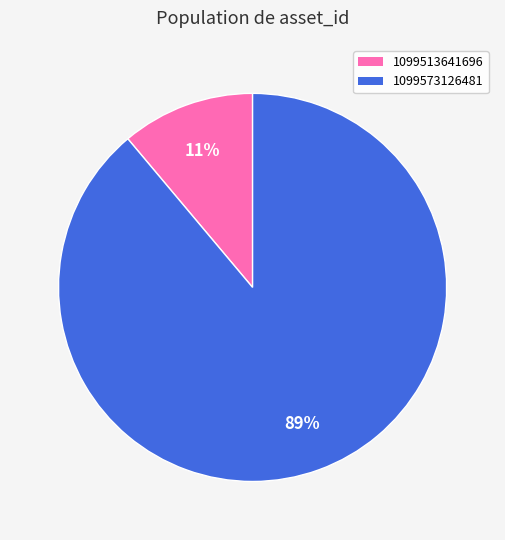

To the nearest percent, what percentage of the pie is 1099513641696?

11%